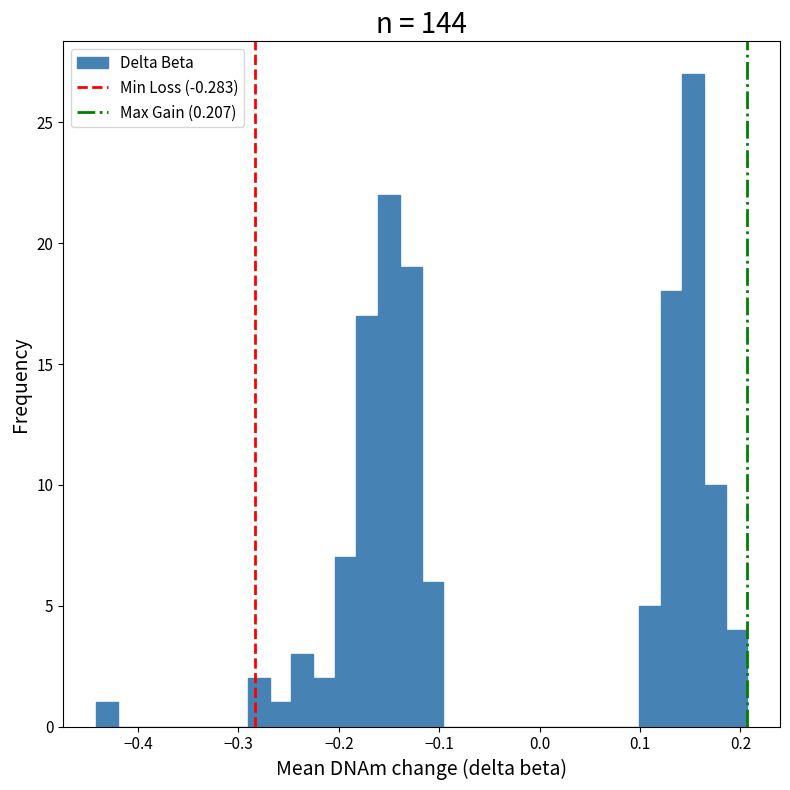

Read against the x-axis, roughly where is the centre of the tallest bar?

0.15